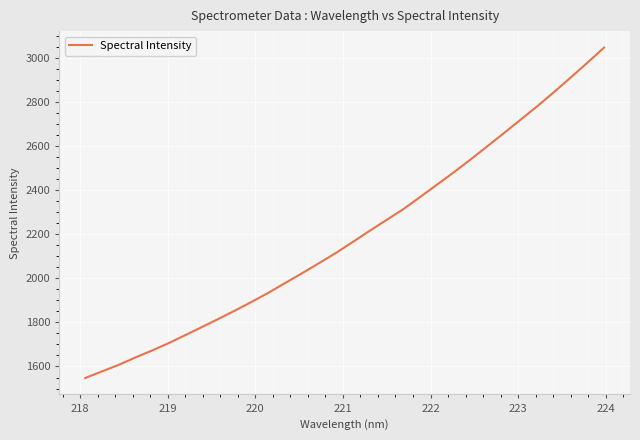

What is the difference between the maximum and minimum values?

1497.8